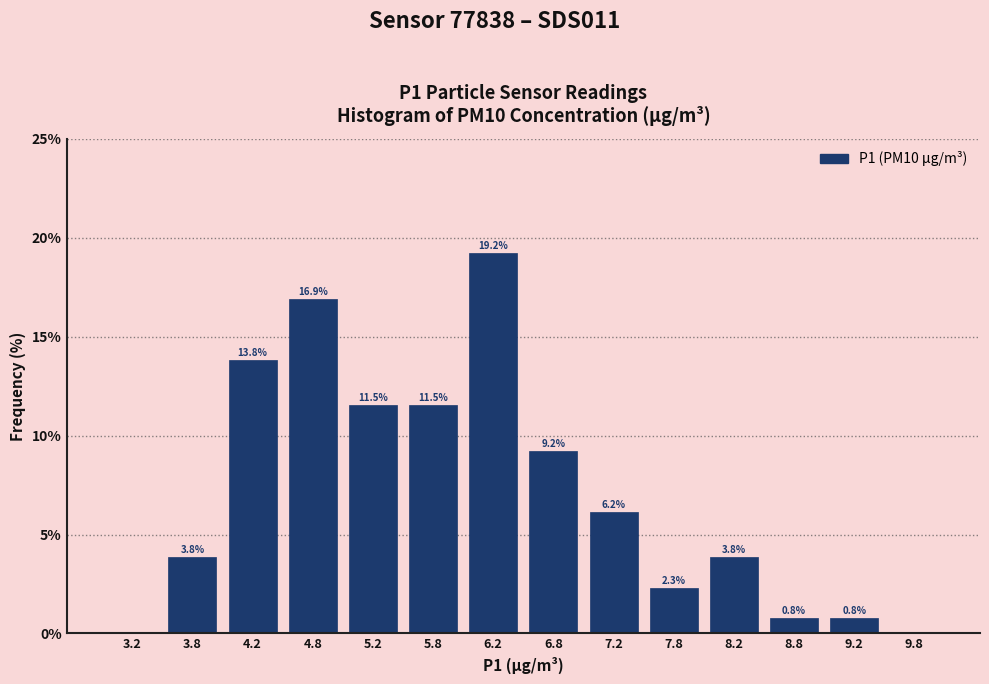

Over which range of the x-axis is the bar tallest?

6.0 to 6.5